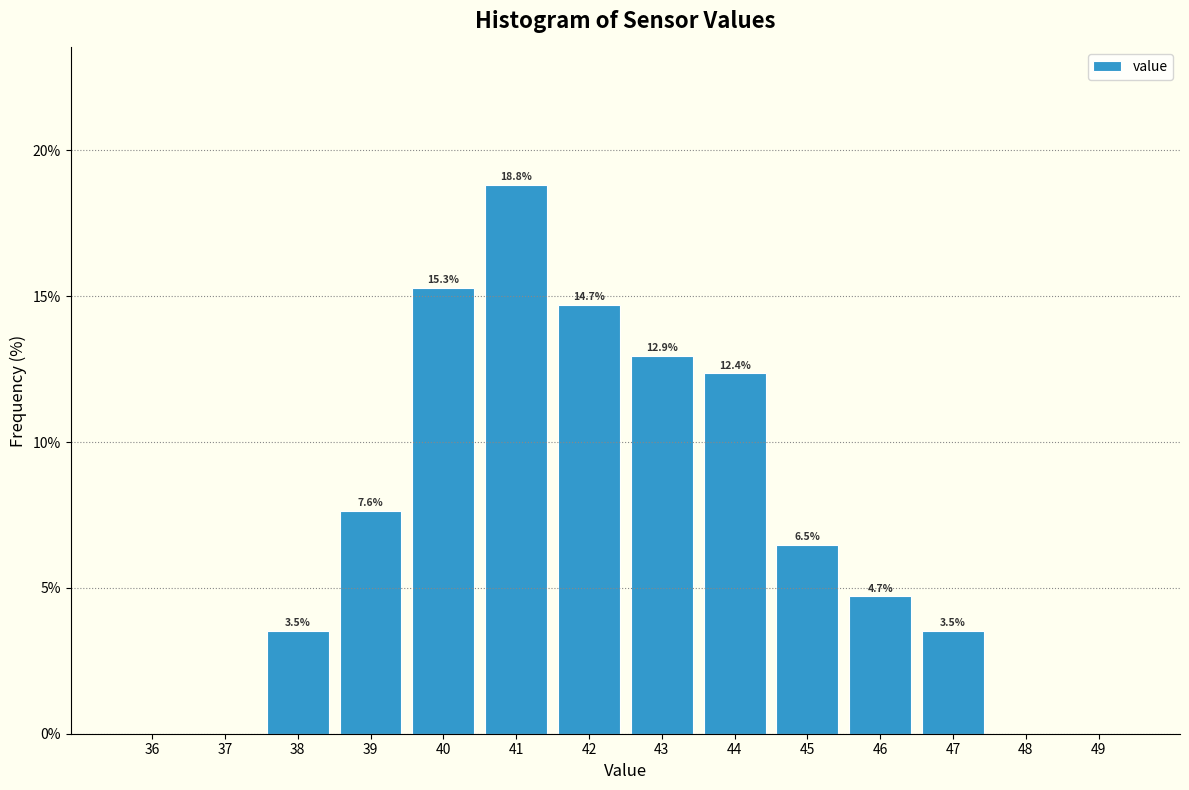

Reading left to right, transcribe all the data shown in this chart.

36=0.0	37=0.0	38=3.5	39=7.6	40=15.3	41=18.8	42=14.7	43=12.9	44=12.4	45=6.5	46=4.7	47=3.5	48=0.0	49=0.0